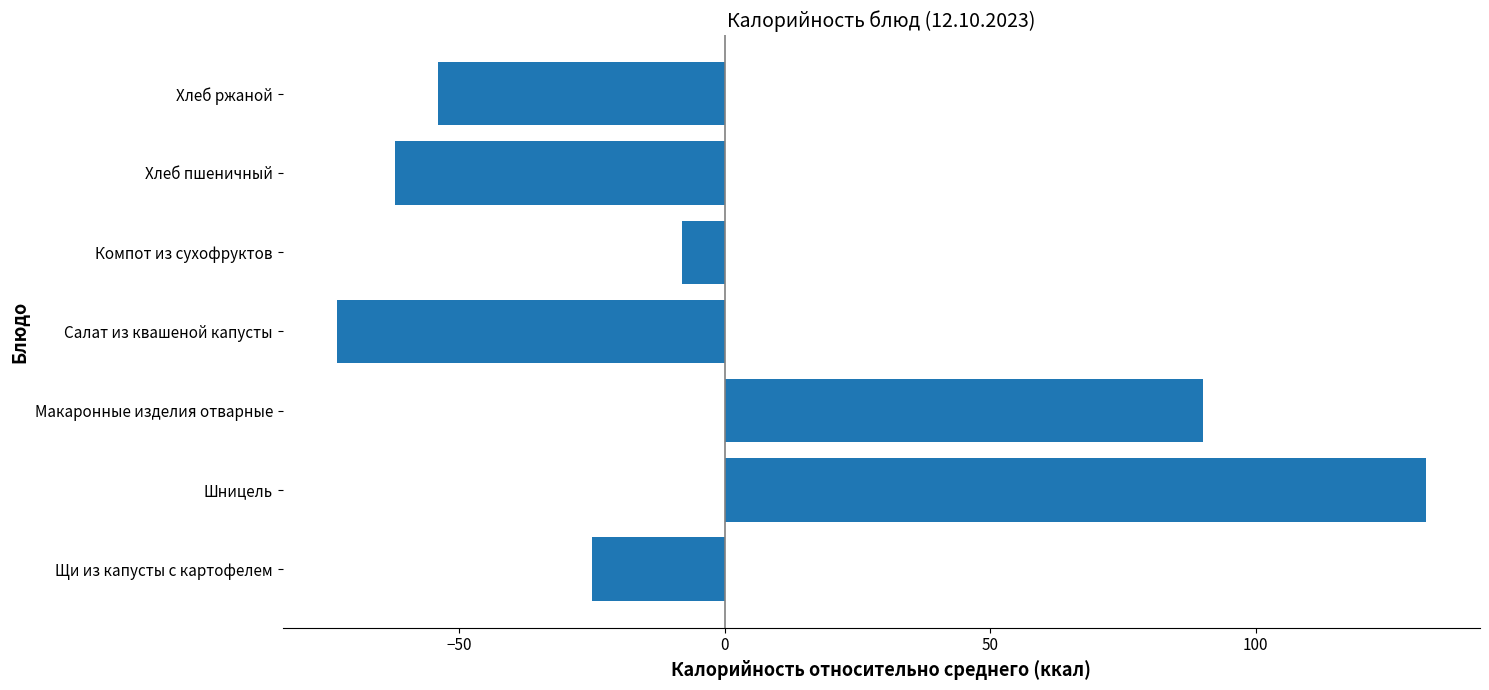

What is the greatest value displayed?

132